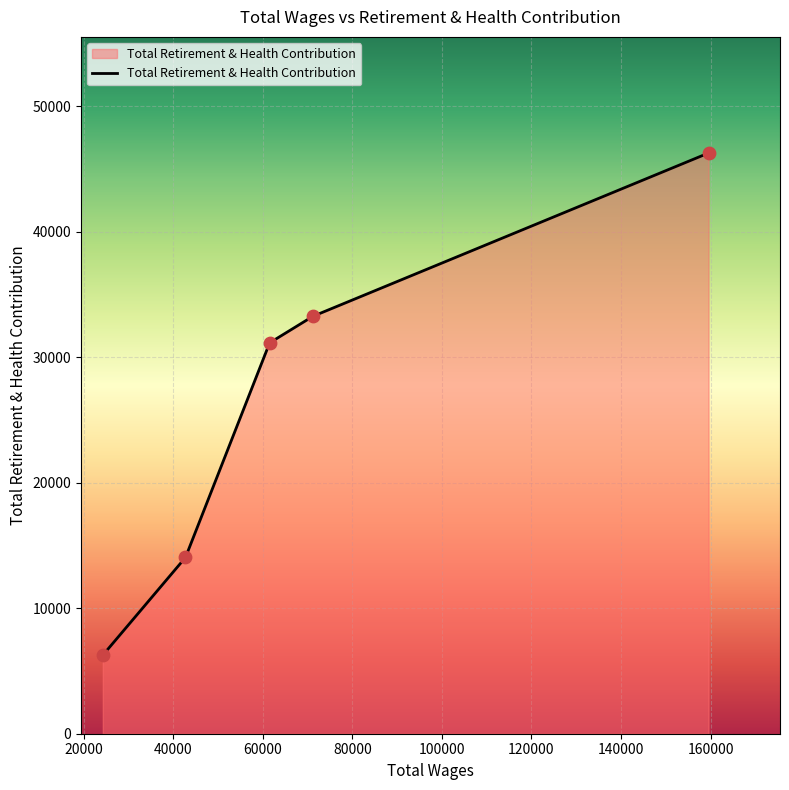

What is the minimum value shown in the chart?

6254